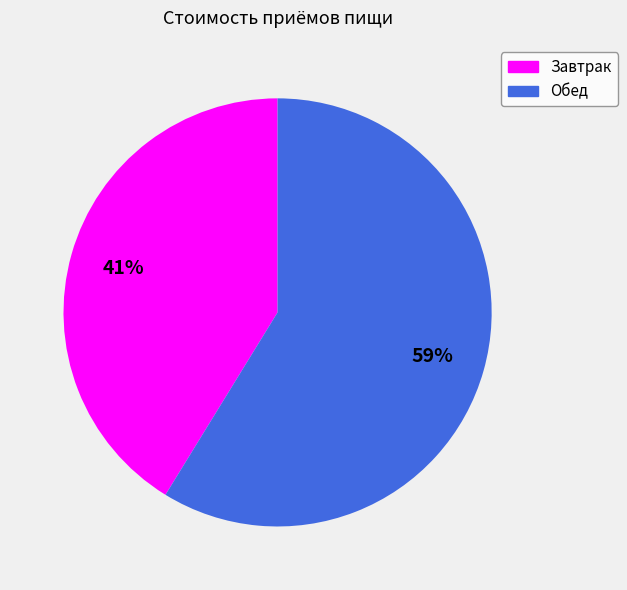

What is the ratio of the value at Завтрак to the value at Обед?

0.7